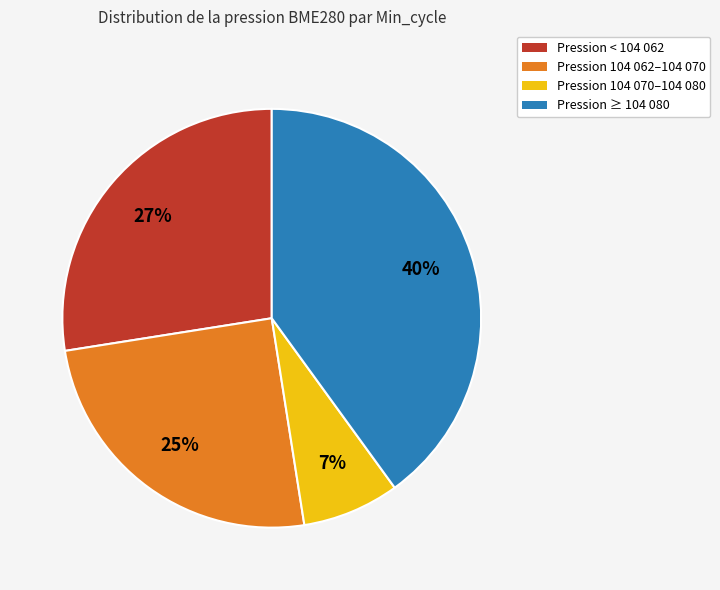

To the nearest percent, what is the difference between the largest and smallest slice percentages?

33%